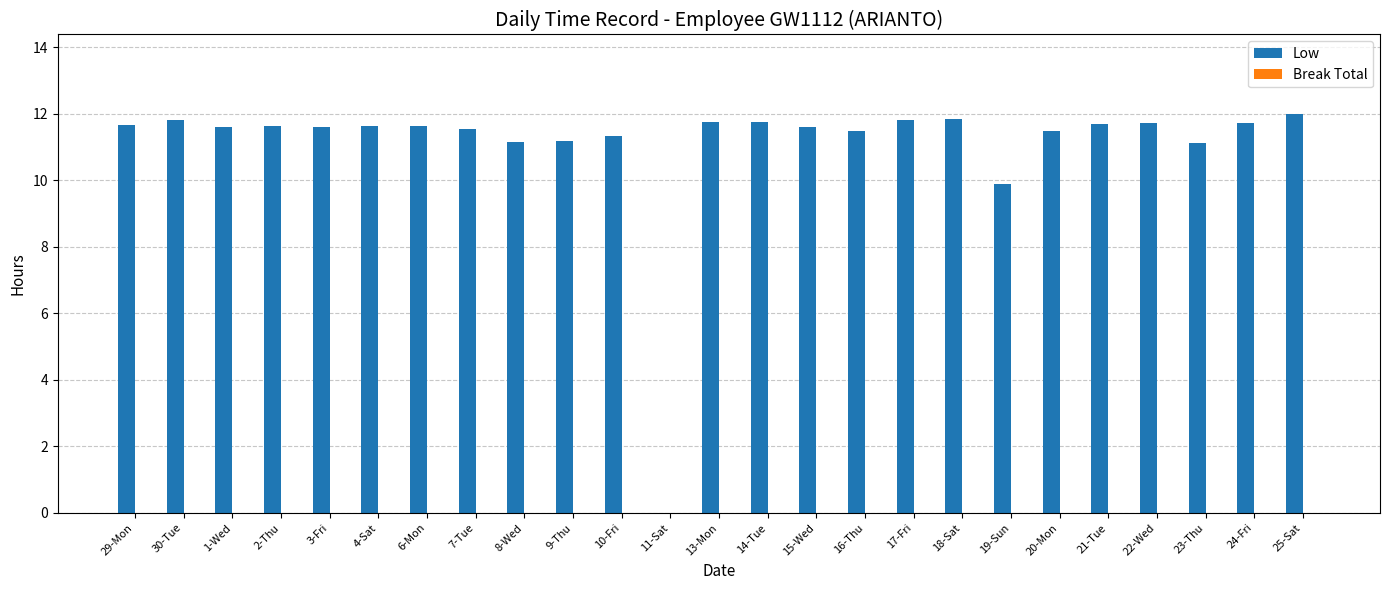

What is the greatest value displayed?

12.0